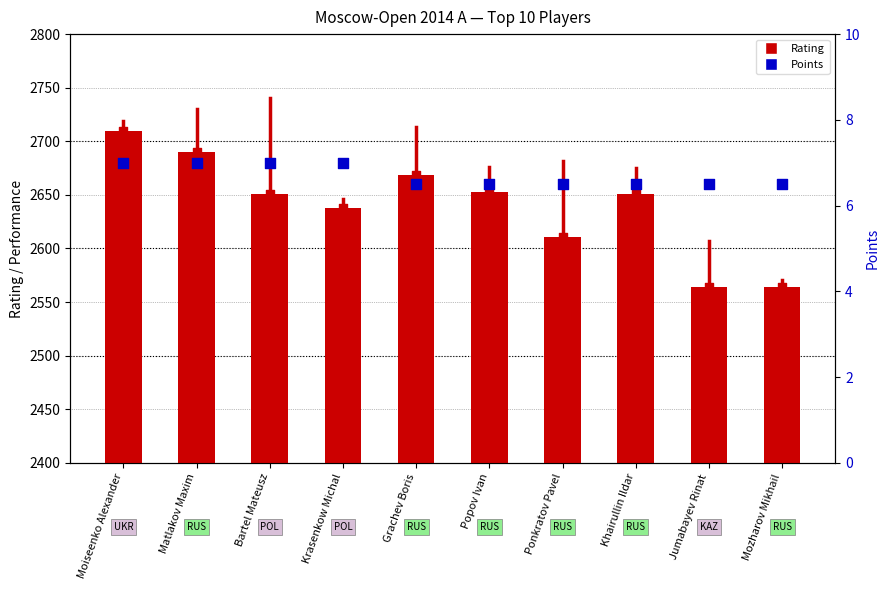

Is the value of Rating at Matlakov Maxim greater than the value of Points at Krasenkow Michal?

Yes